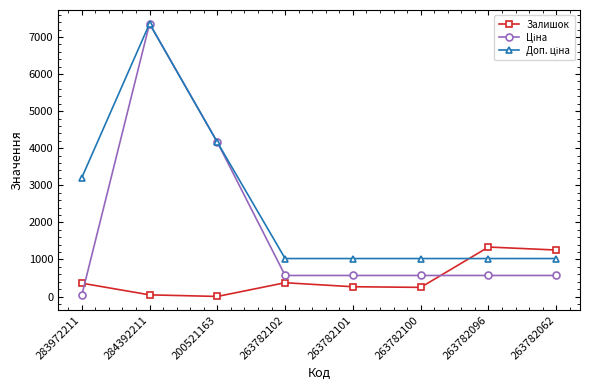

How many data points does each series have?

8